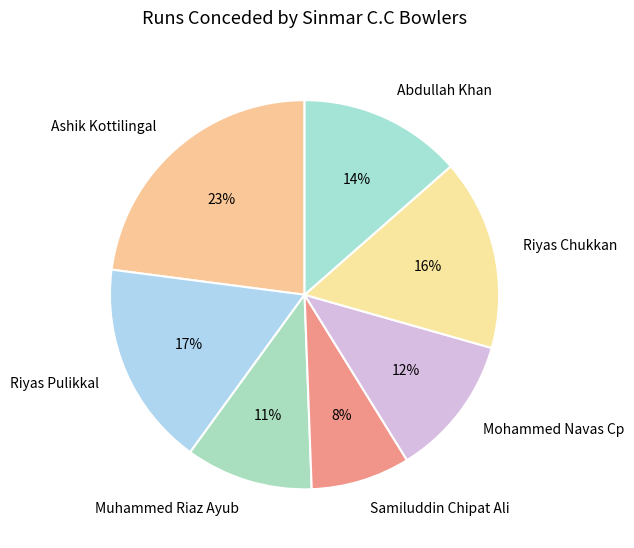

To the nearest percent, what is the combined percentage of Riyas Chukkan and Ashik Kottilingal?

39%